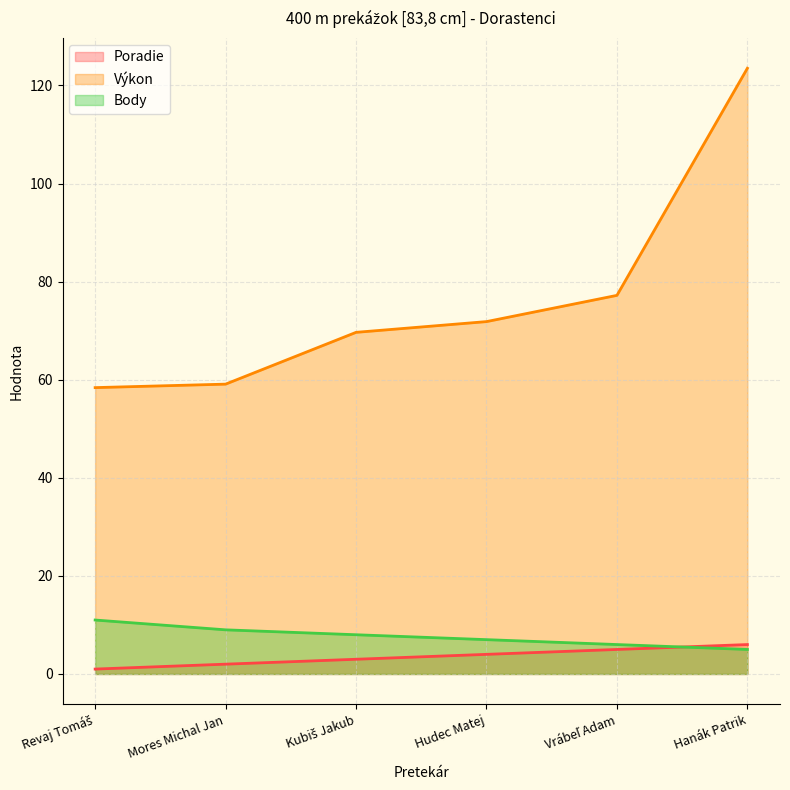

What is the total value across all series at Hudec Matej?

82.8